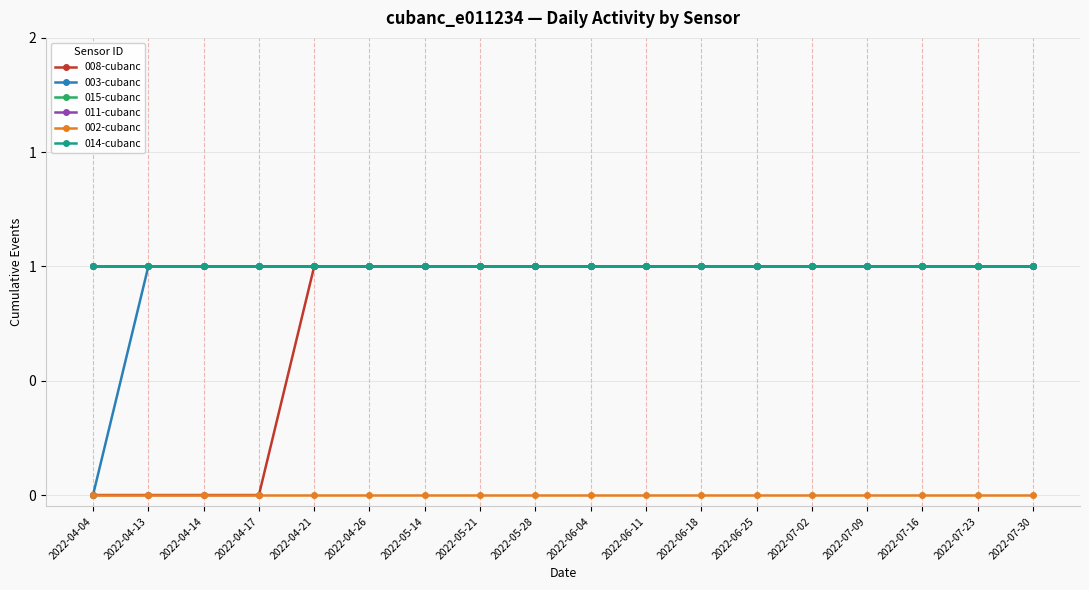

Between 2022-06-04 and 2022-04-04, which is larger?

2022-06-04